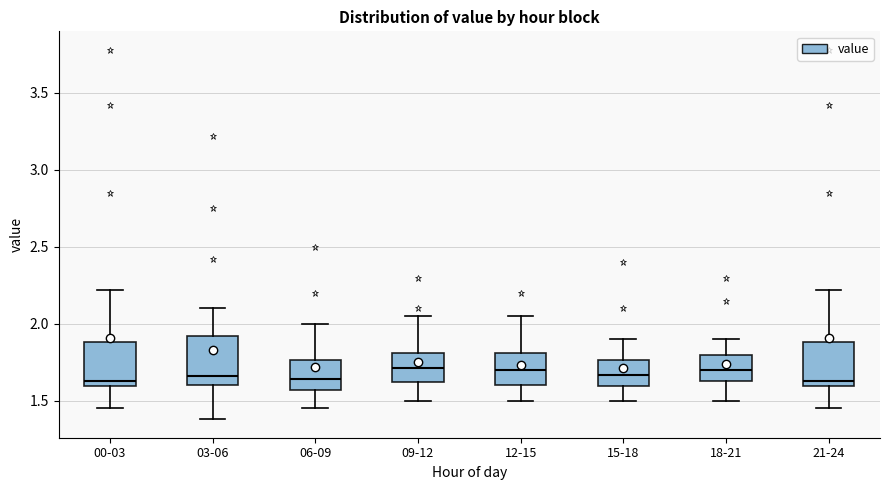

Reading left to right, read every box against the y-axis: the position of its median line, the range the box covers, and the ends of its whiskers. The values are not printed on the chart, so give them approximately, as read against the axis.

00-03: median 1.65, box 1.60 to 1.90, whiskers 1.45 to 2.20
03-06: median 1.65, box 1.60 to 1.90, whiskers 1.40 to 2.10
06-09: median 1.65, box 1.55 to 1.75, whiskers 1.45 to 2.00
09-12: median 1.70, box 1.60 to 1.80, whiskers 1.50 to 2.05
12-15: median 1.70, box 1.60 to 1.80, whiskers 1.50 to 2.05
15-18: median 1.65, box 1.60 to 1.75, whiskers 1.50 to 1.90
18-21: median 1.70, box 1.65 to 1.80, whiskers 1.50 to 1.90
21-24: median 1.65, box 1.60 to 1.90, whiskers 1.45 to 2.20